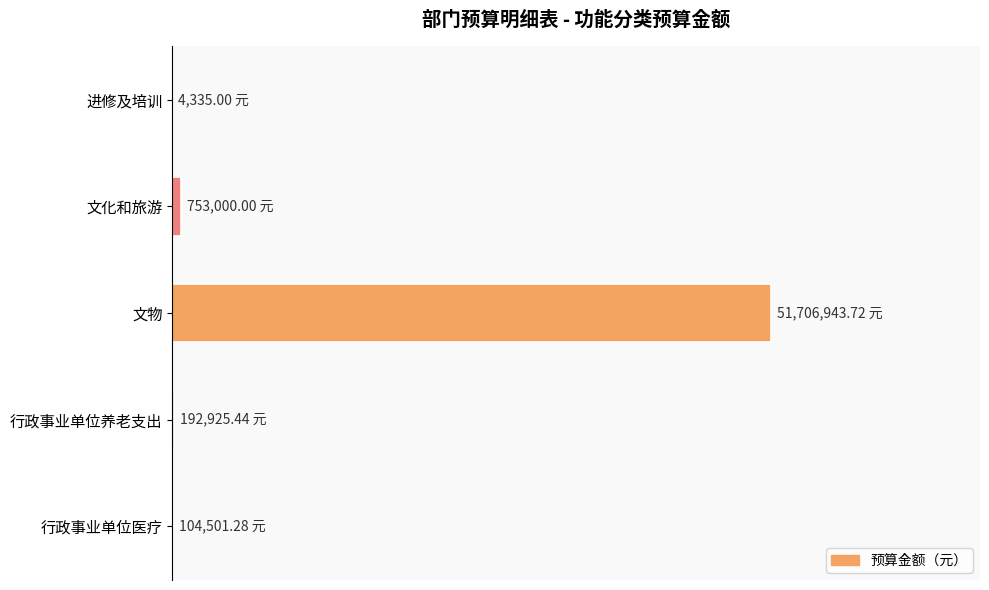

Are the bars horizontal?

Yes